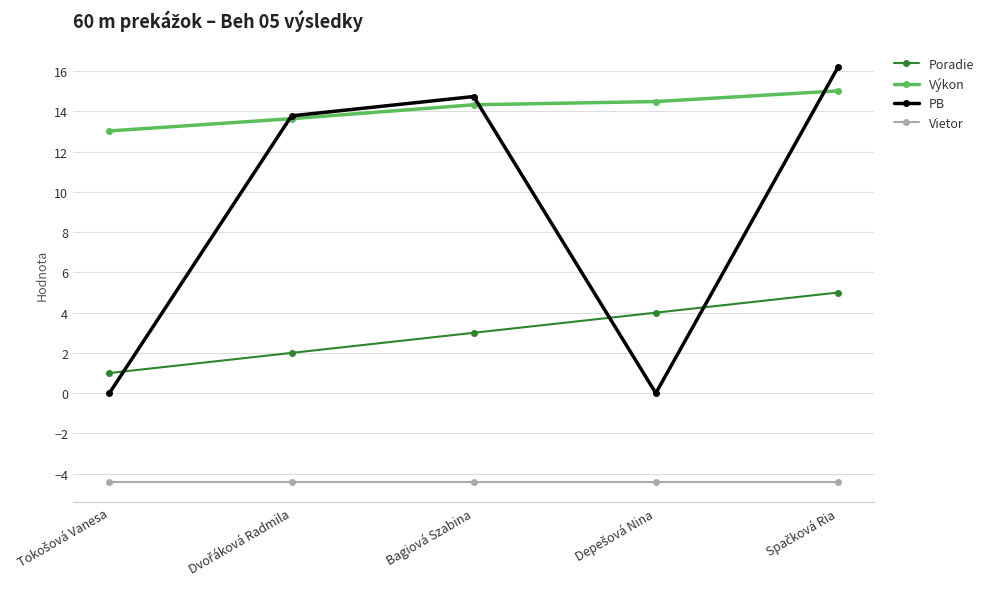

Which series has the widest spread of values?

PB